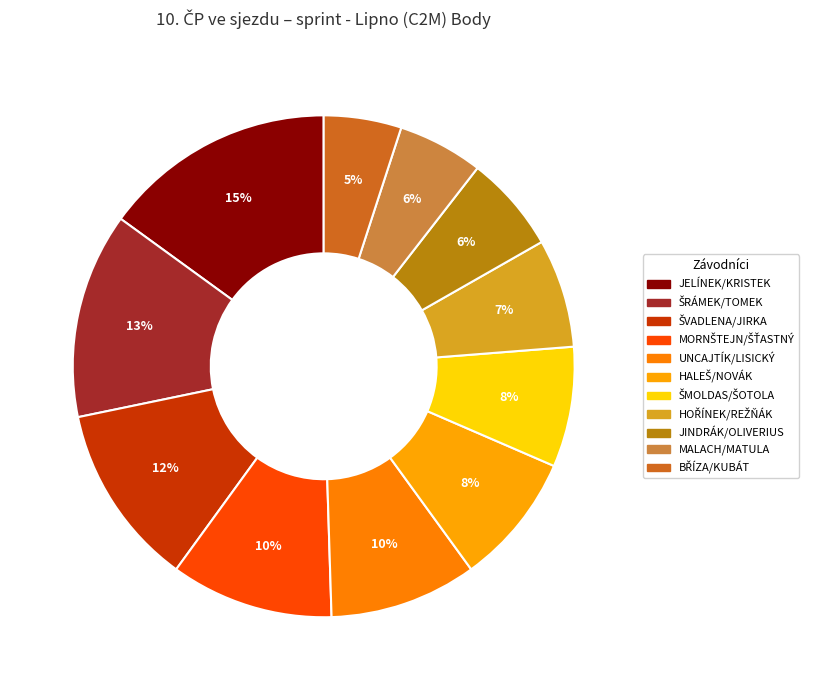

Which has a higher value, ŠVADLENA/JIRKA or ŠRÁMEK/TOMEK?

ŠRÁMEK/TOMEK